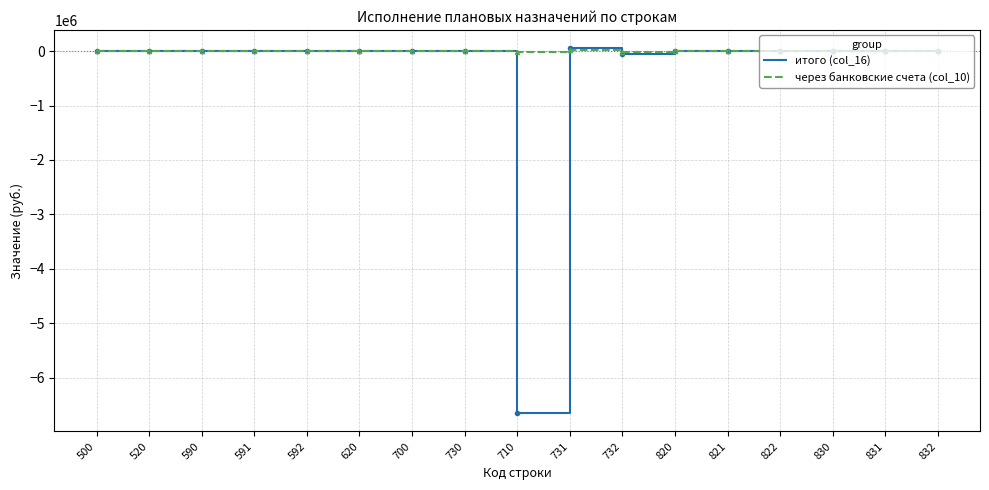

The value of итого (col_16) at 831 is 0.0. True or false?

True